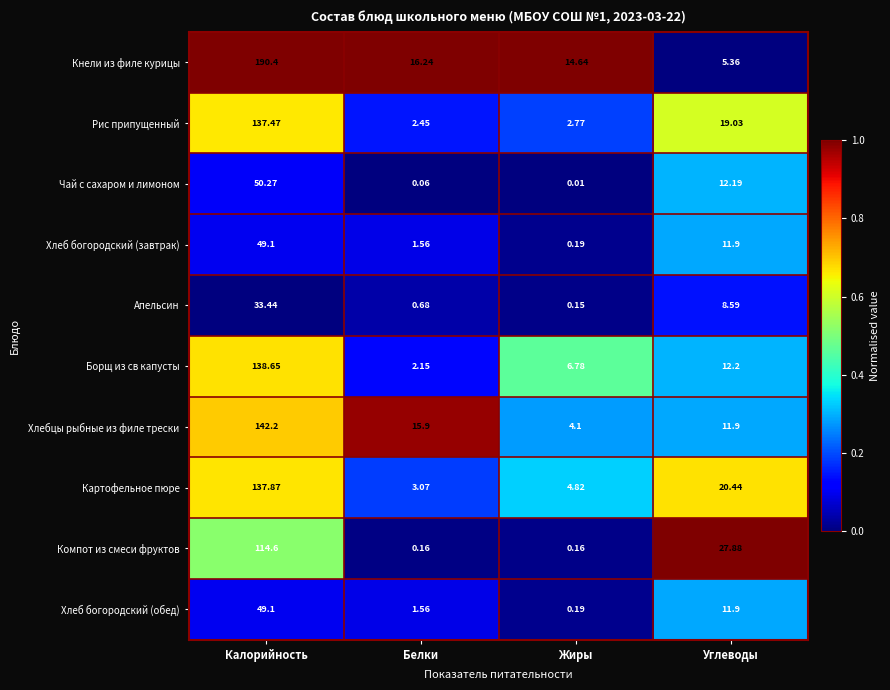

Which category has the highest value in the Картофельное пюре series?

Калорийность